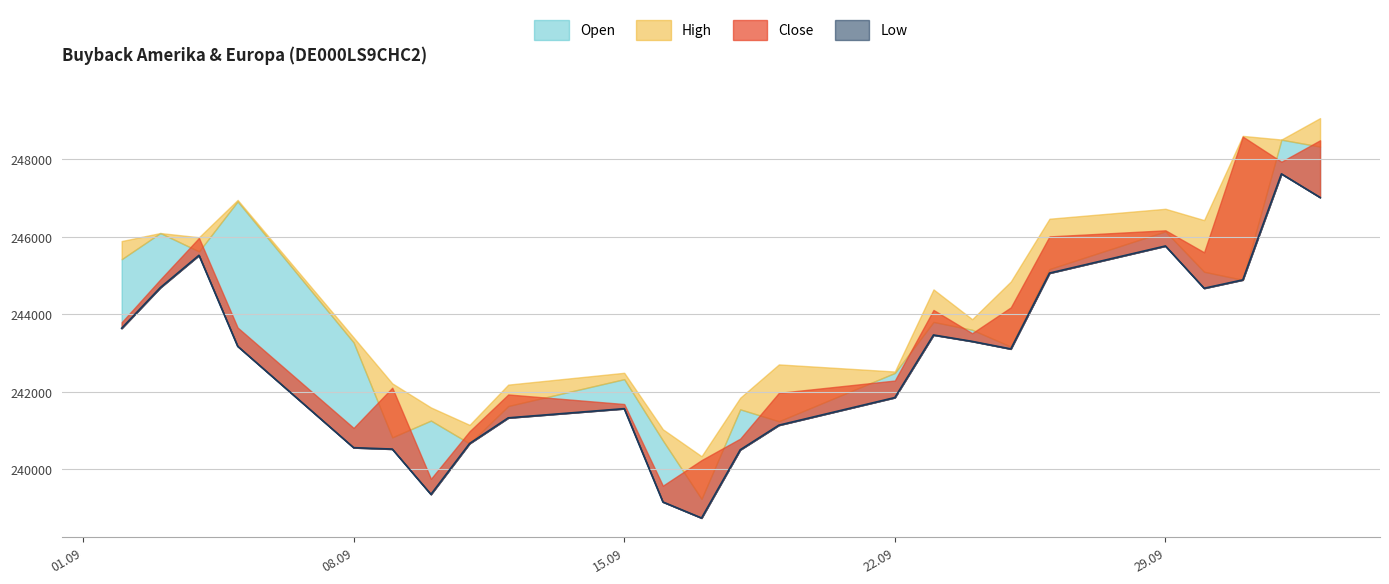

What is the sum of the Open values at 03.09.2025 and 19.09.2025?

487332